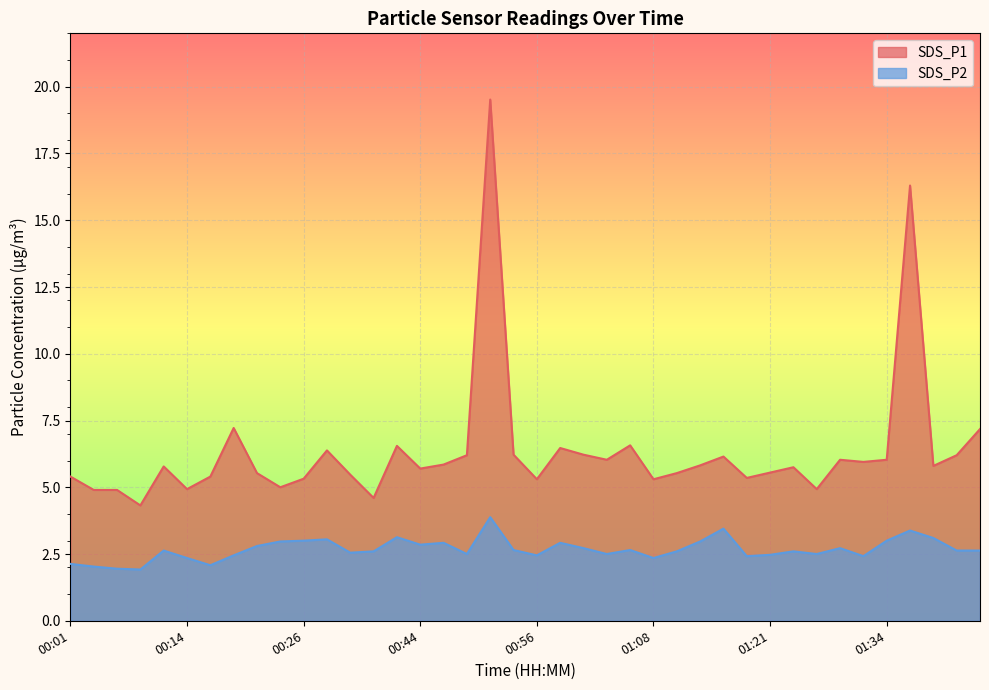

Is it true that SDS_P1 equals 1.5 at 00:04?

False